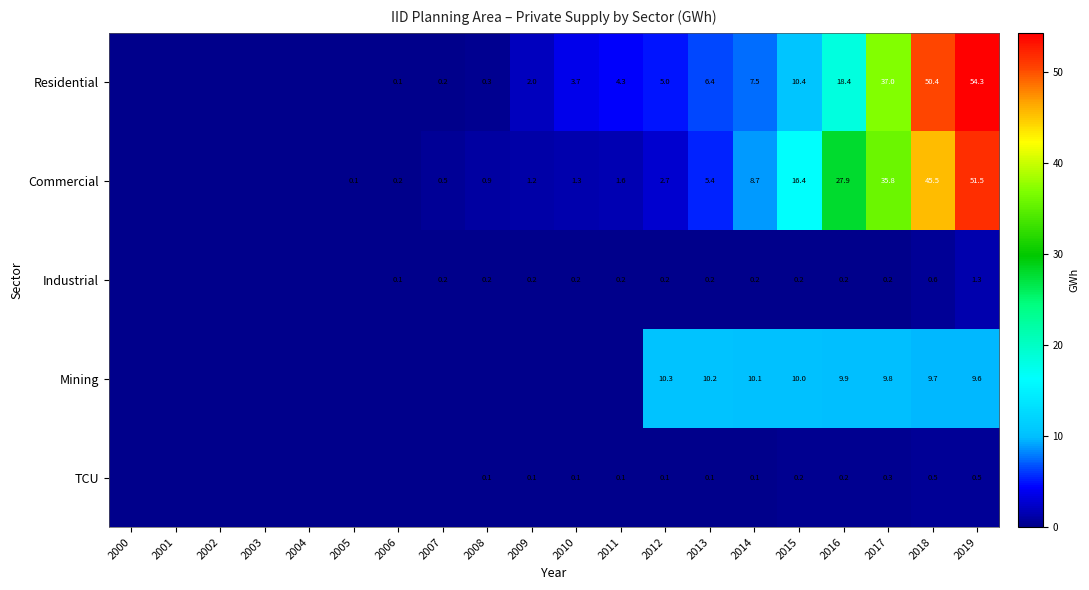

The Mining series shows -6.5 at 2007. True or false?

False